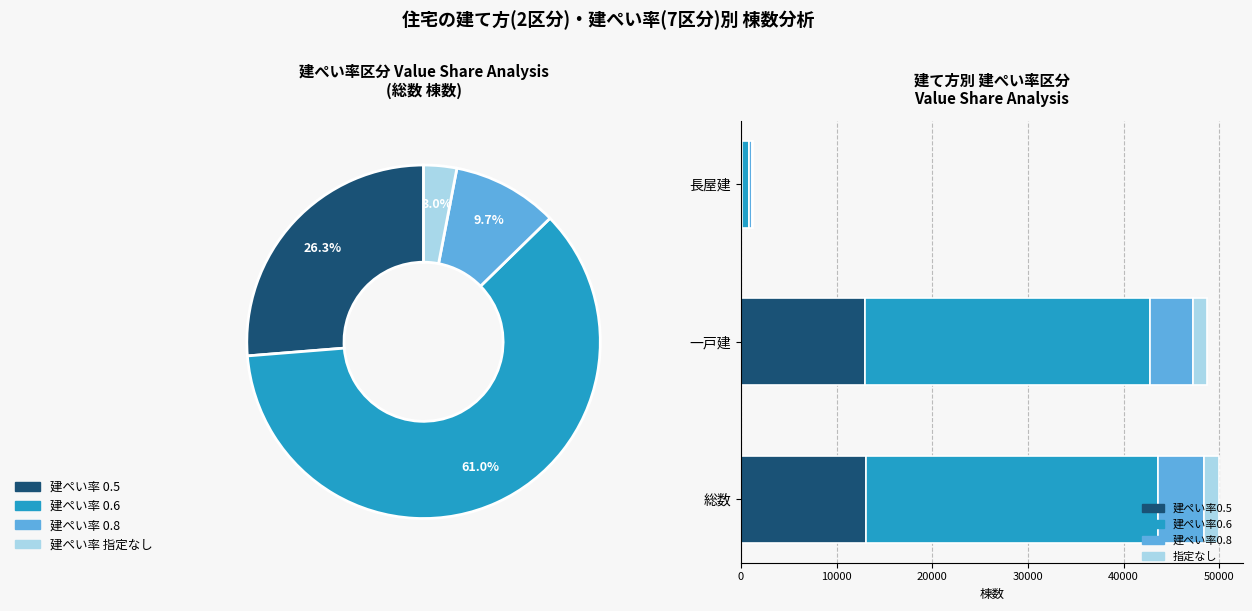

What is the spread (max minus min) of values at 一戸建?

28350